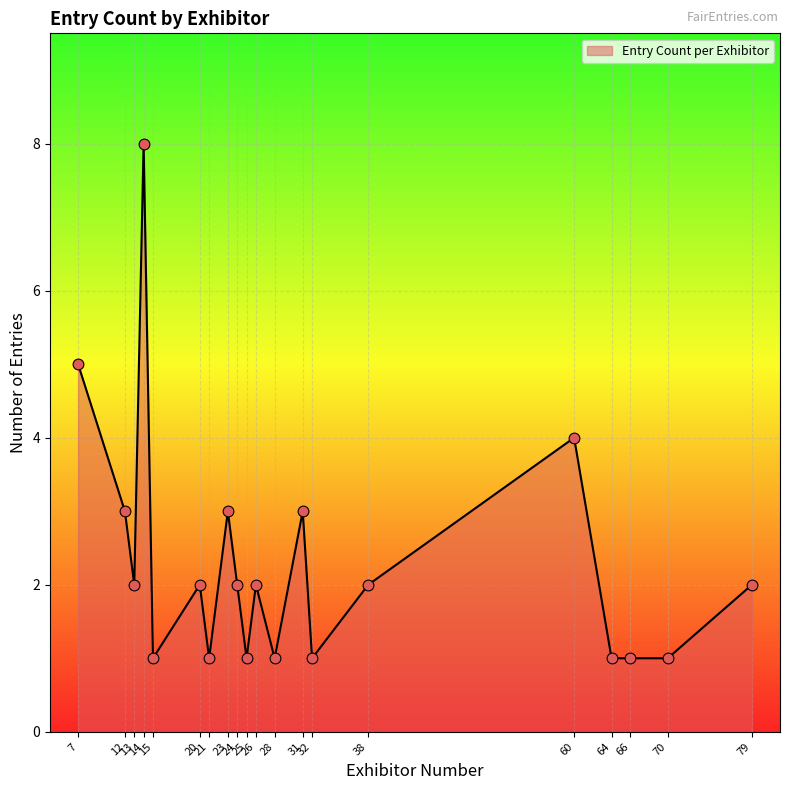

Which has a higher value, 24 or 25?

24